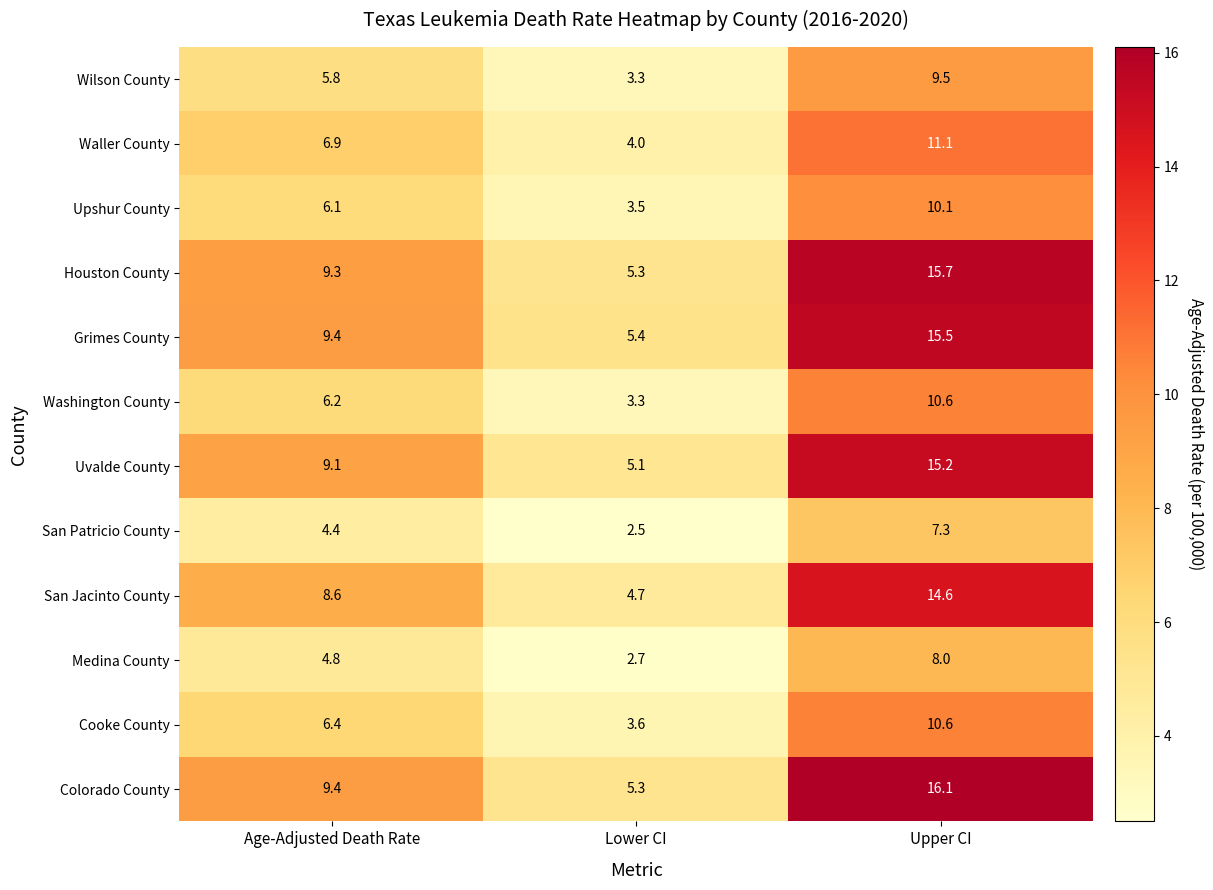

Which series has the largest range (max minus min)?

Colorado County